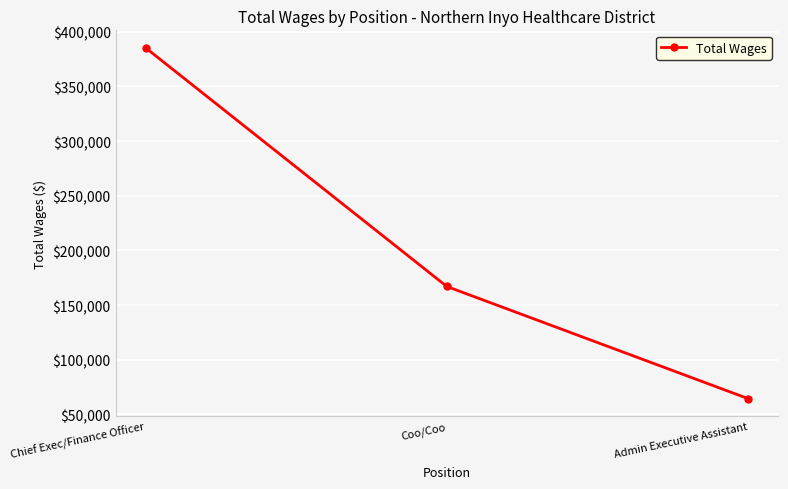

Reading left to right, extract all data points from this chart.

Chief Exec/Finance Officer=385348	Coo/Coo=167018	Admin Executive Assistant=64450